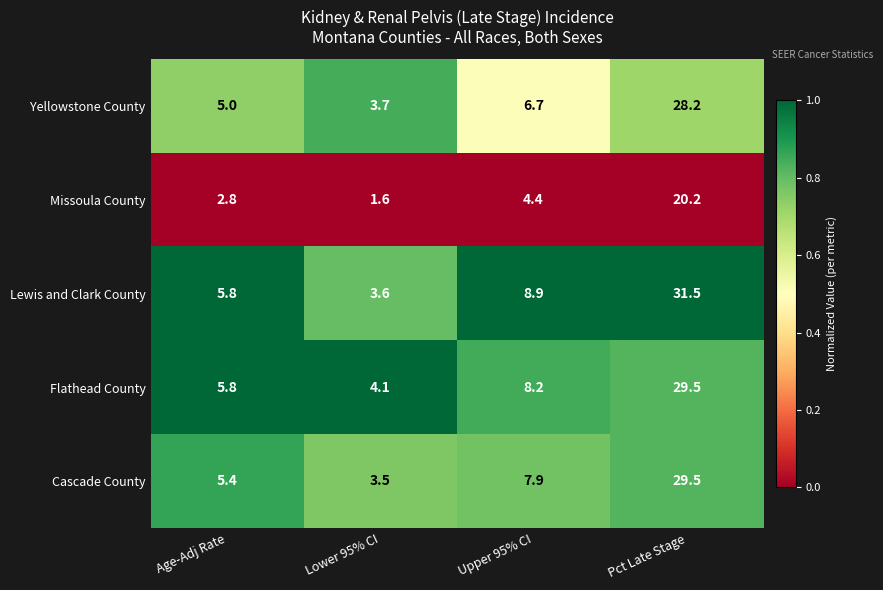

What is the minimum value shown in the chart?

1.6